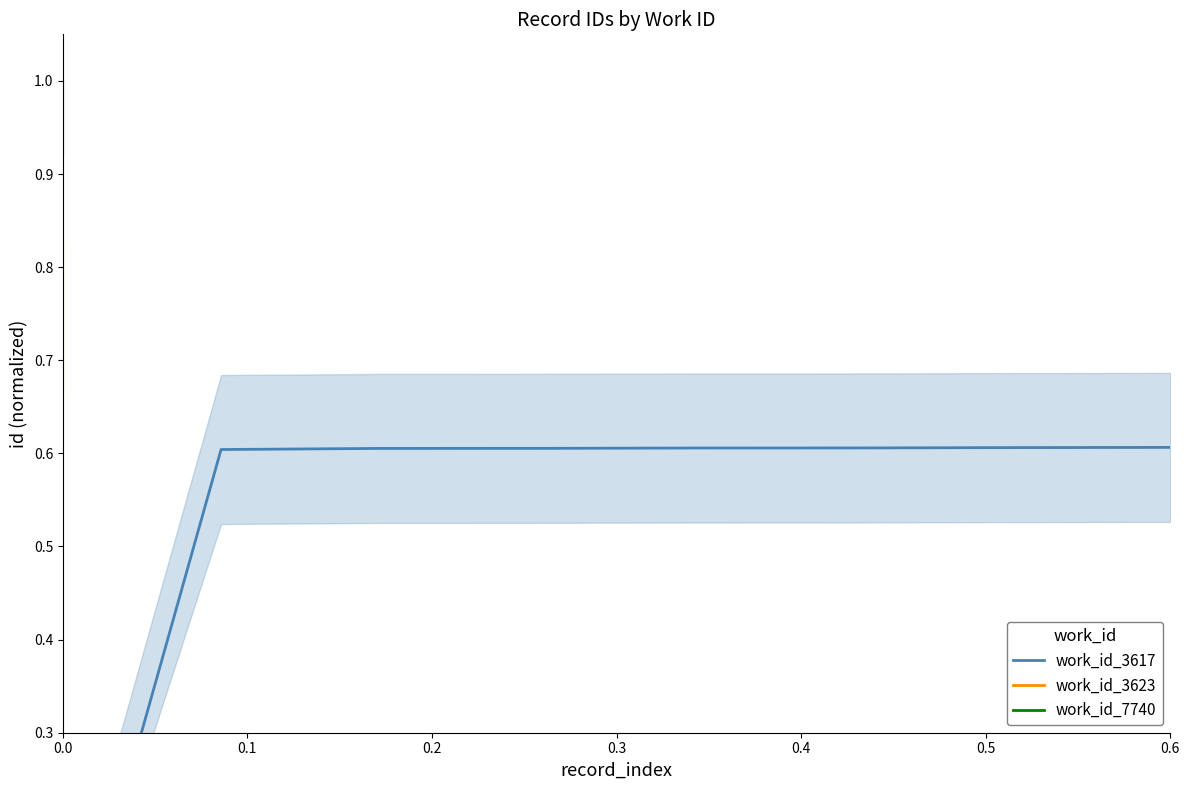

How many lines are shown in the chart?

1